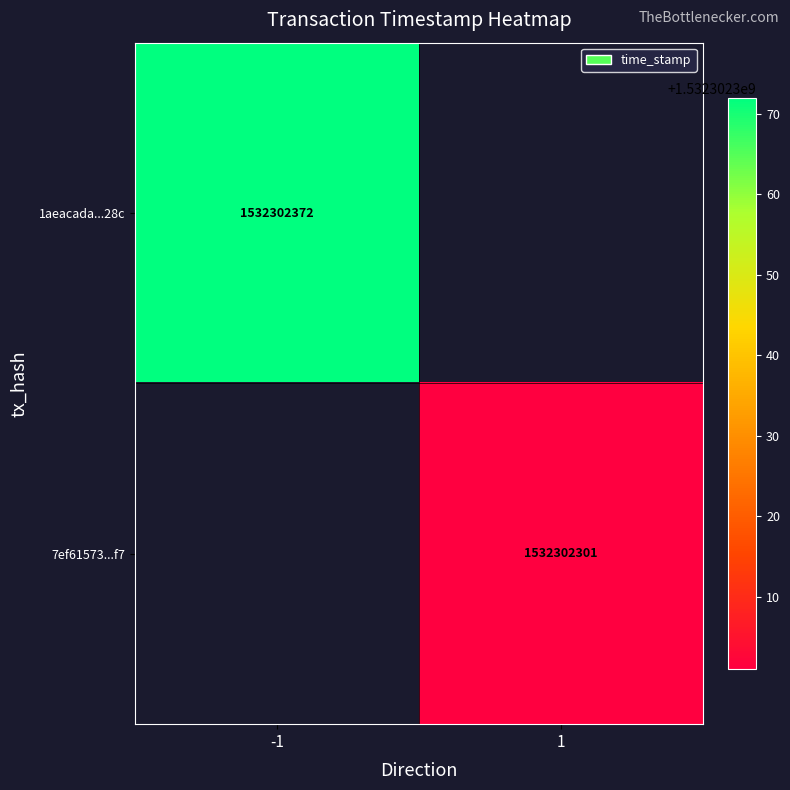

Is it true that 1aeacada...28c equals 1532302372 at -1?

True